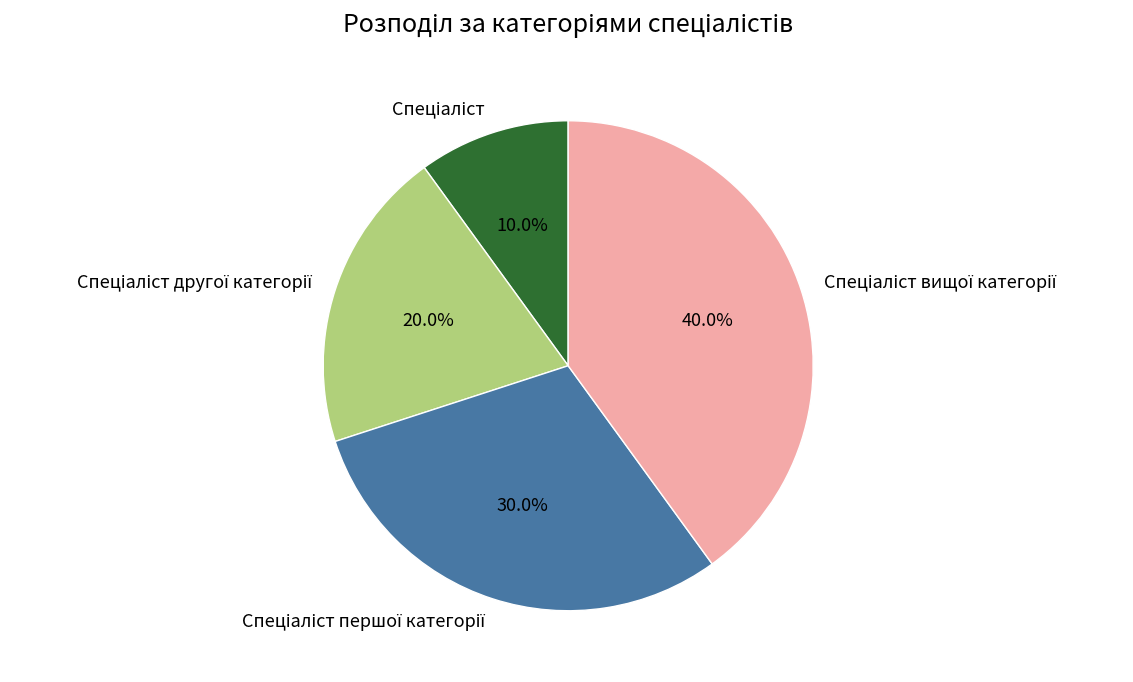

Is there any slice that represents more than half of the pie?

No